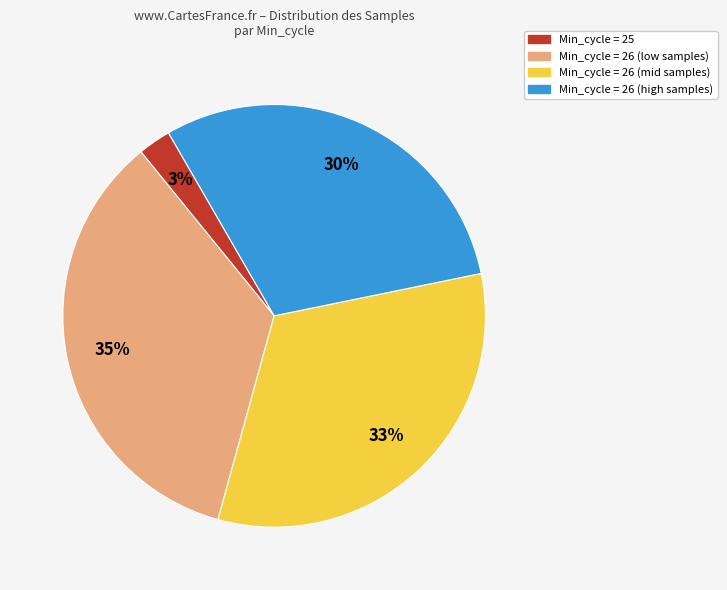

What is the ratio of the value at Min_cycle = 26 (high samples) to the value at Min_cycle = 26 (mid samples)?

0.9